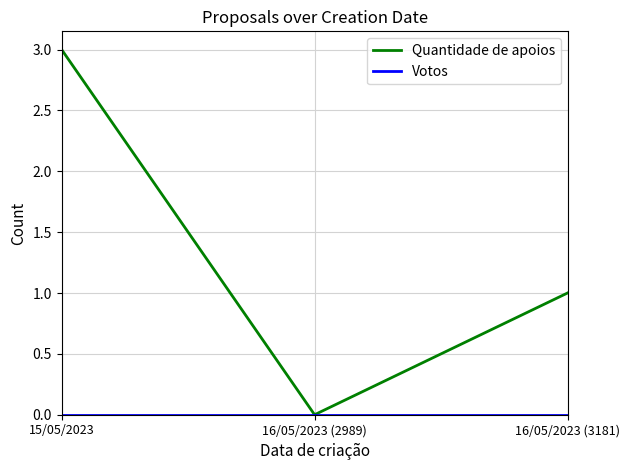

What is the maximum value for Quantidade de apoios?

3